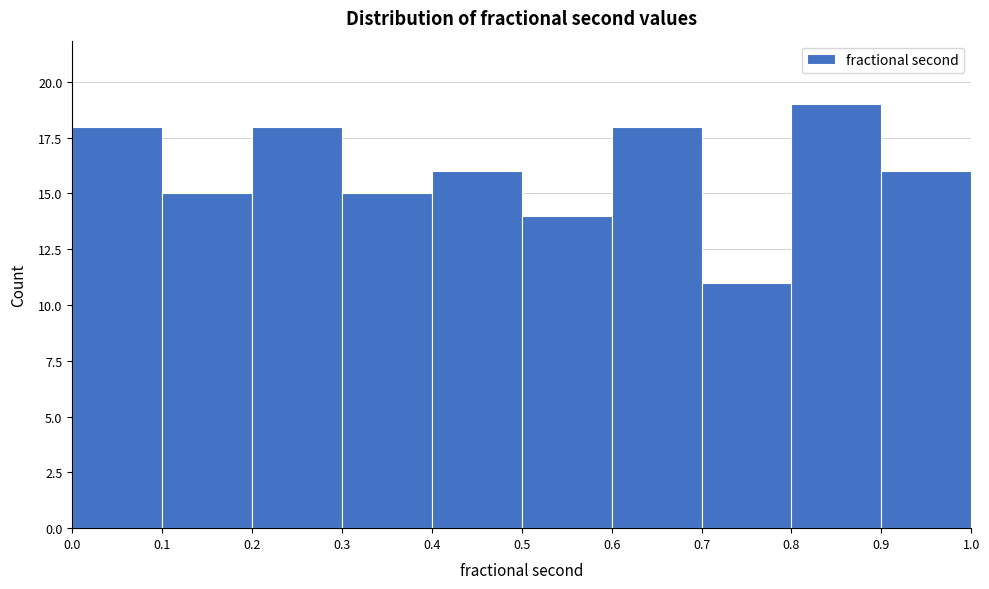

Reading left to right, list every bar in this chart as the range it spans on the x-axis followed by its height. The values are not printed on the chart, so give them approximately, as read against the axis.

0.0 to 0.1: 18
0.1 to 0.2: 15
0.2 to 0.3: 18
0.3 to 0.4: 15
0.4 to 0.5: 16
0.5 to 0.6: 14
0.6 to 0.7: 18
0.7 to 0.8: 11
0.8 to 0.9: 19
0.9 to 1.0: 16